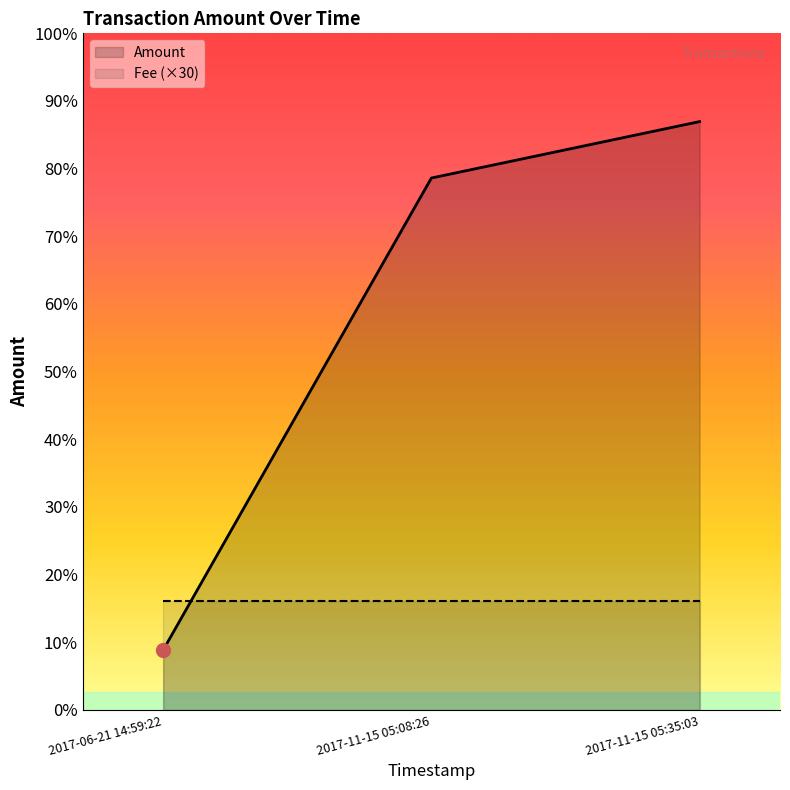

What are all the series names shown in the legend?

Amount, Fee (×30)